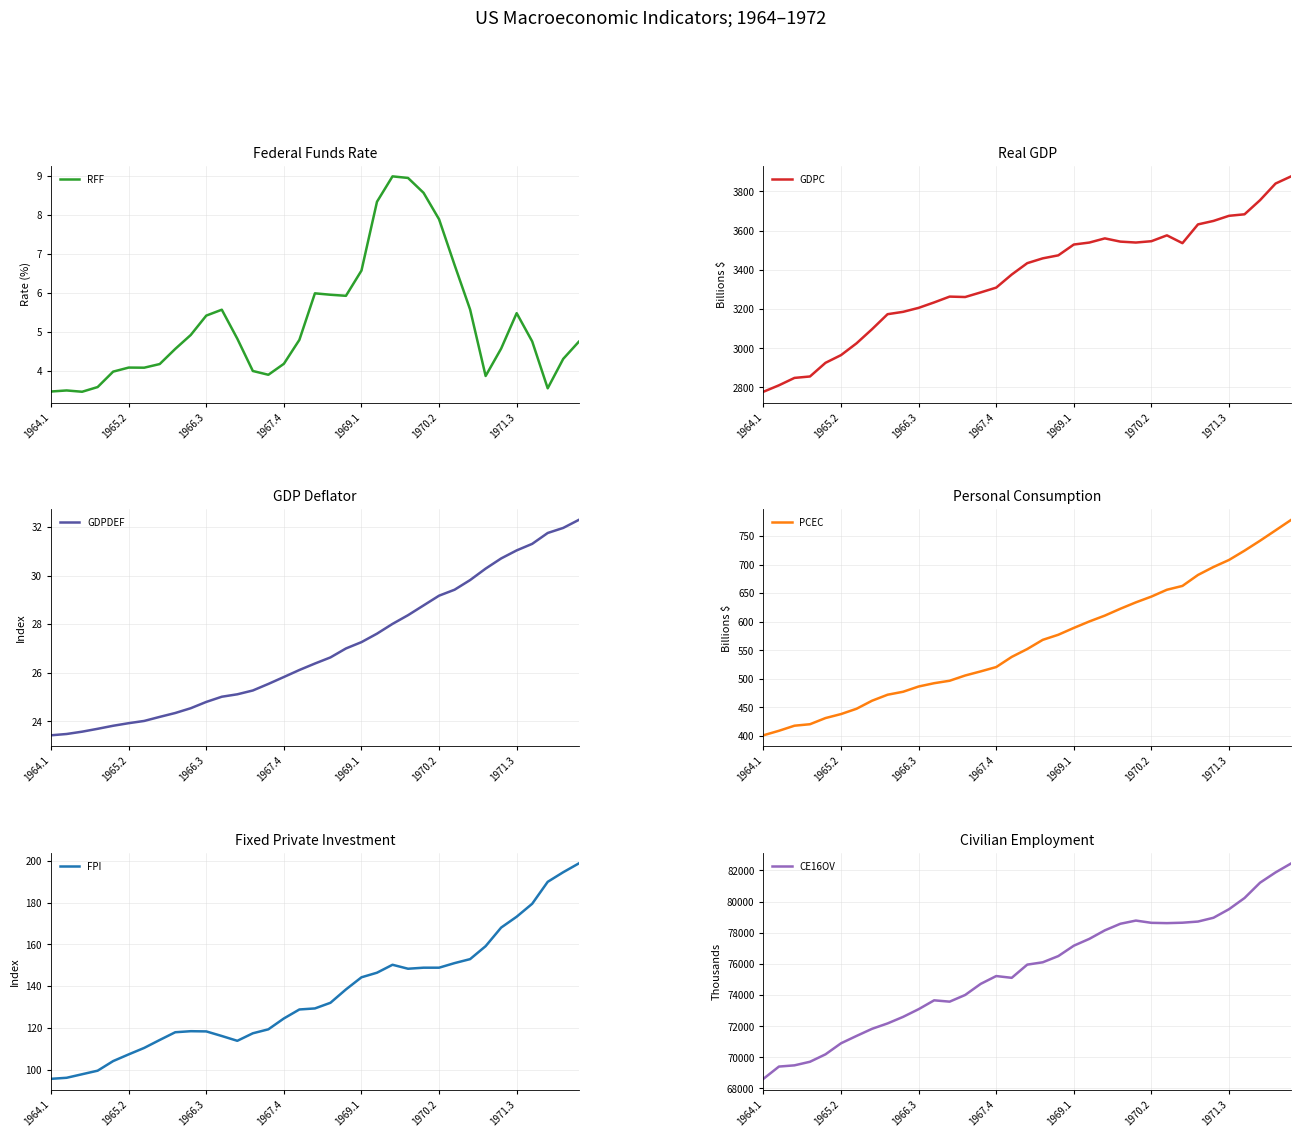

True or false: GDPDEF and CE16OV cross at least once.

False